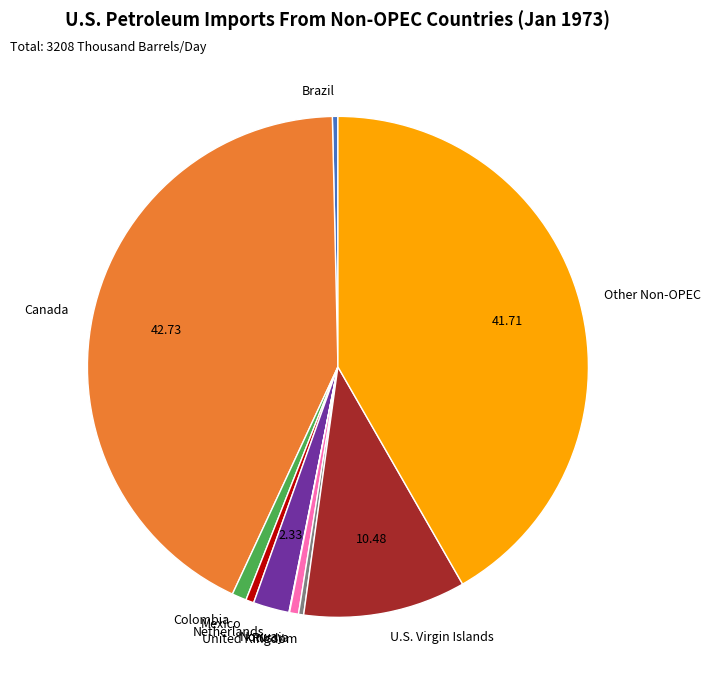

What is the largest slice in the pie chart?

Canada